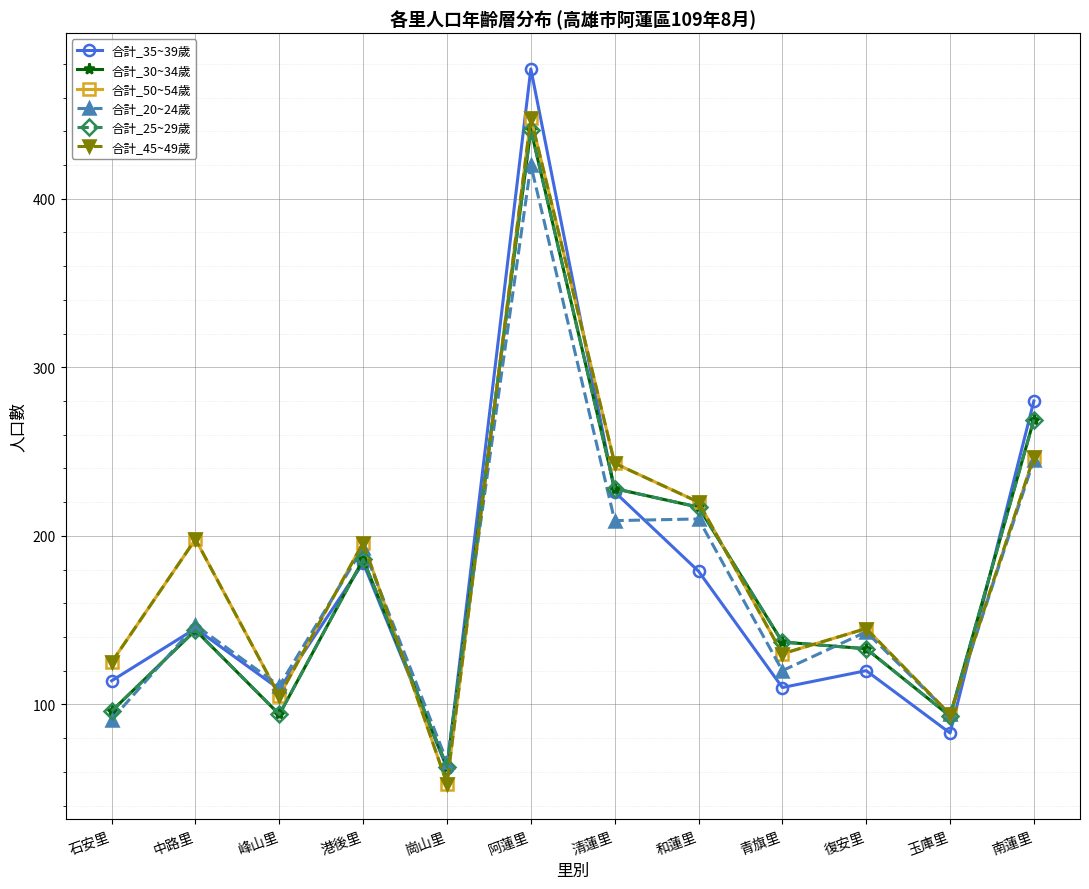

How many intersections are there between 合計_35~39歲 and 合計_45~49歲?

5